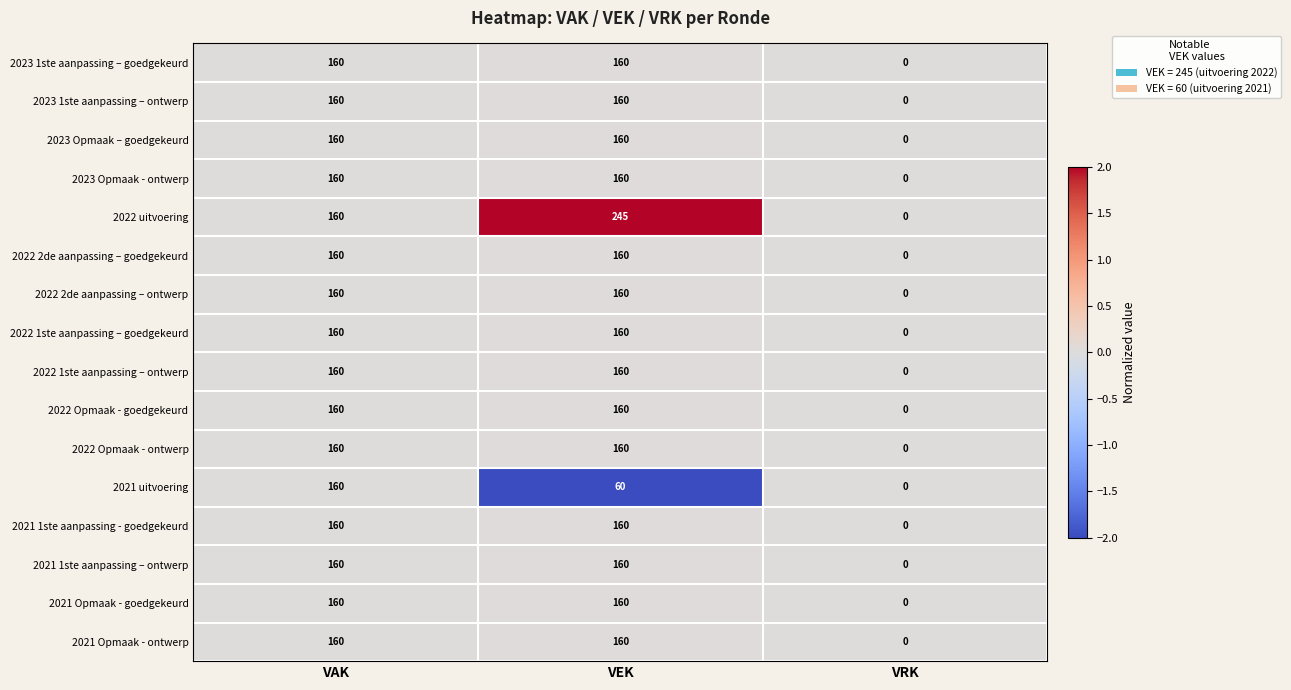

How many values in 2023 Opmaak – goedgekeurd are above zero?

2